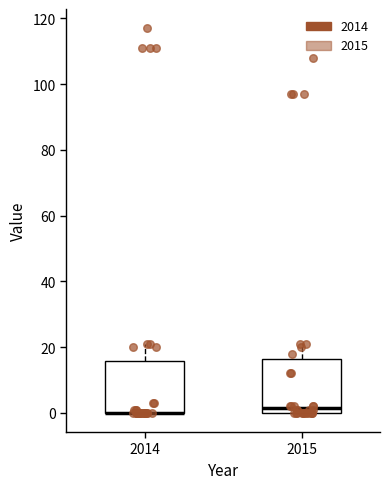

Reading left to right, read every box against the y-axis: the position of its median line, the range the box covers, and the ends of its whiskers. The values are not printed on the chart, so give them approximately, as read against the axis.

2014: median 0 (drawn on the box's lower edge), box 0 to 16, whiskers 0 to 22
2015: median 2, box 0 to 16, whiskers 0 to 22